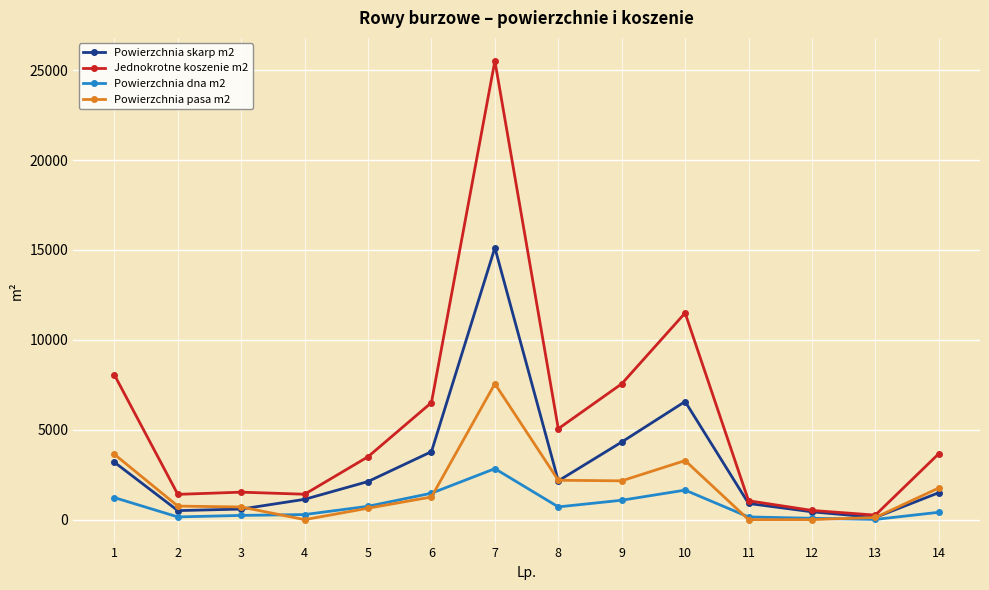

Between 5 and 11, which series saw the biggest shift?

Jednokrotne koszenie m2